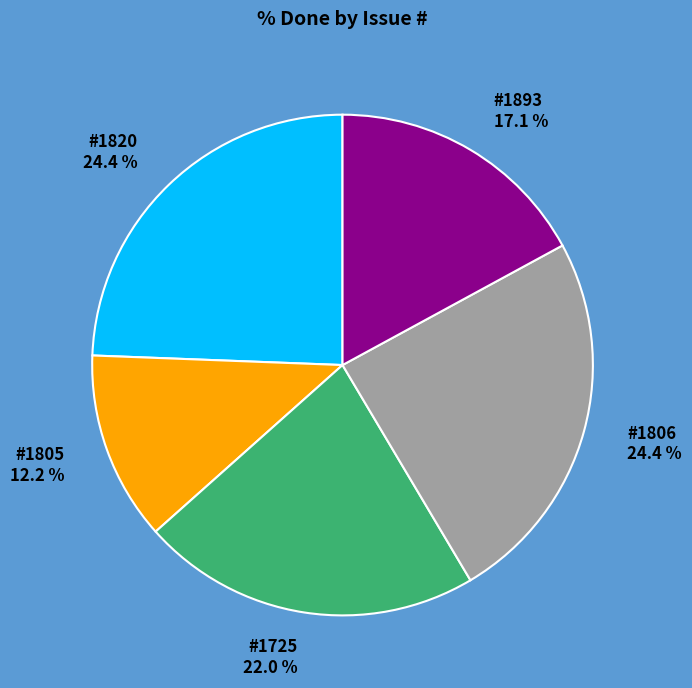

How much of the chart is everything except #1806?

75.6%